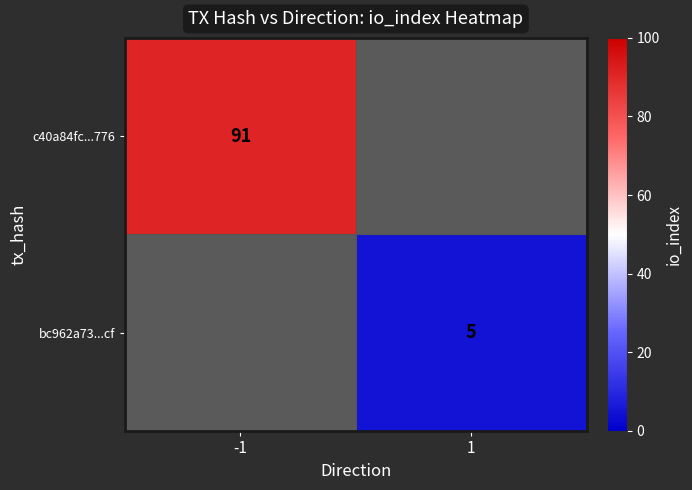

The bc962a73...cf series shows 5 at 1. True or false?

True